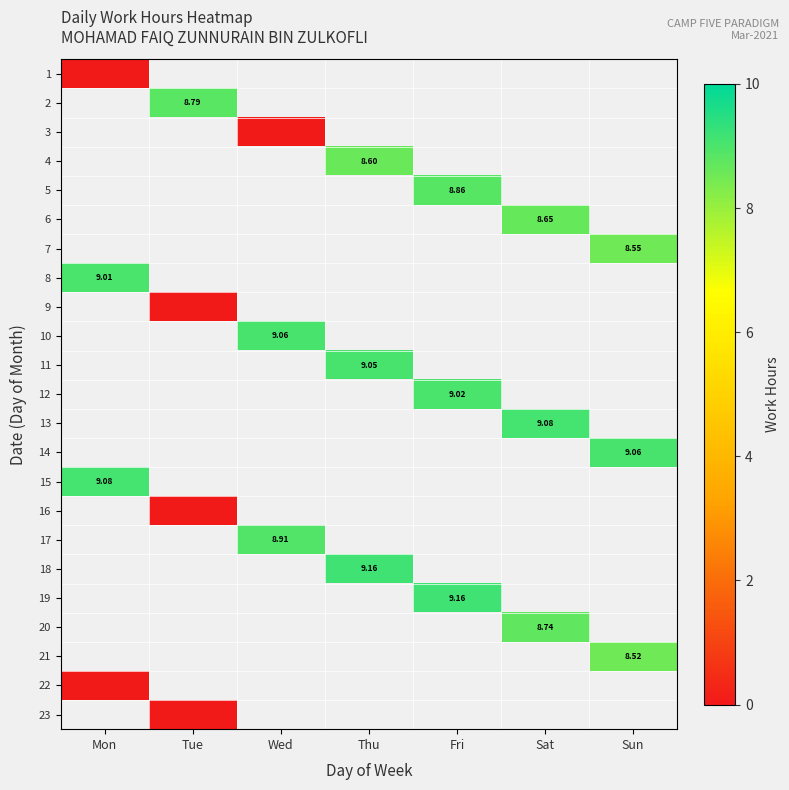

Count the number of data series in this chart.

23